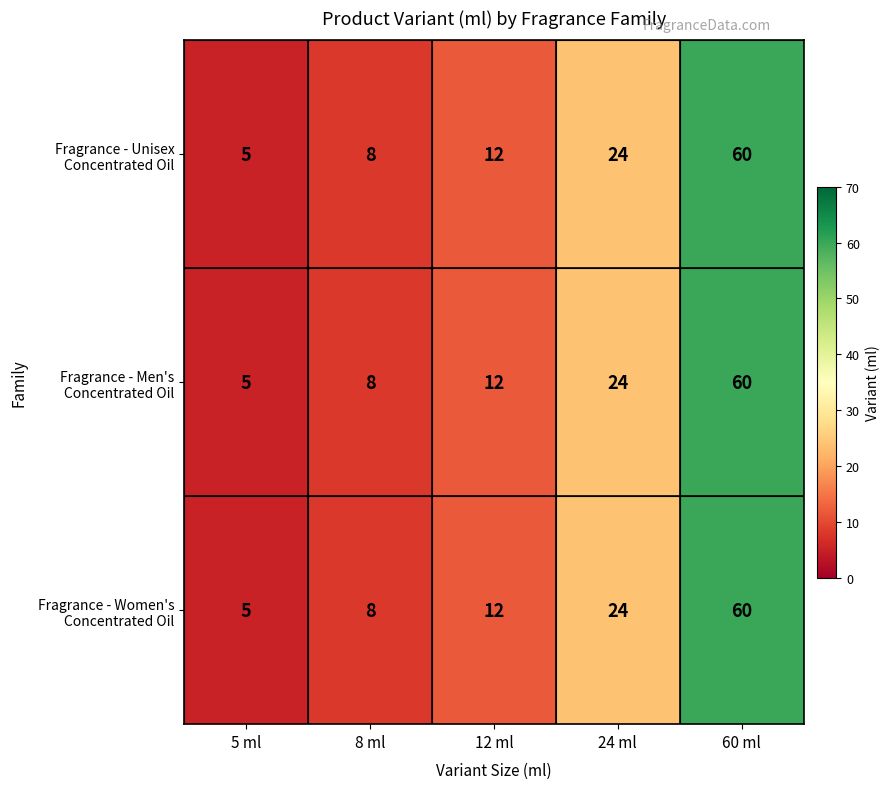

At which category is the sum across all series the highest?

60 ml